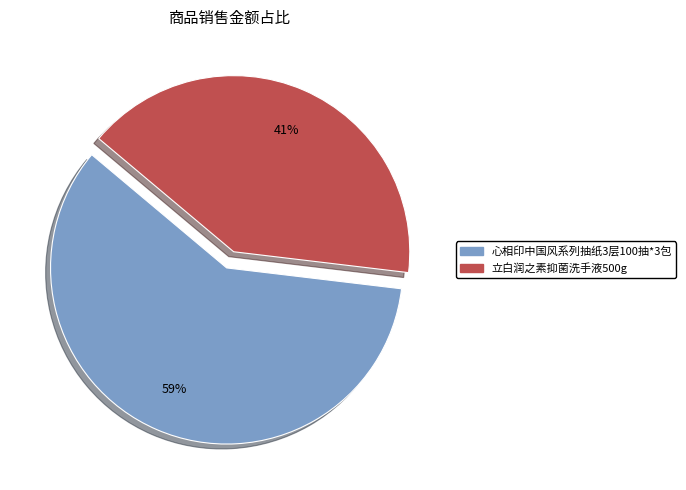

Is 心相印中国风系列抽纸3层100抽*3包 the majority of the pie?

Yes